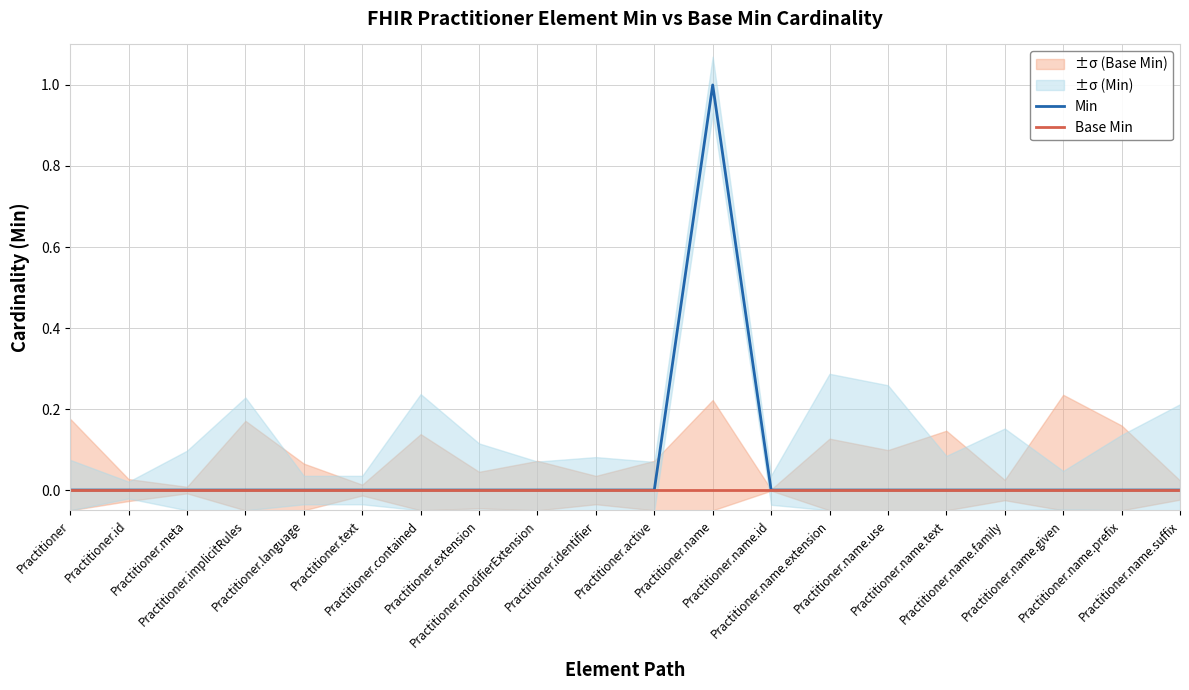

At which label does Min reach its minimum?

Practitioner